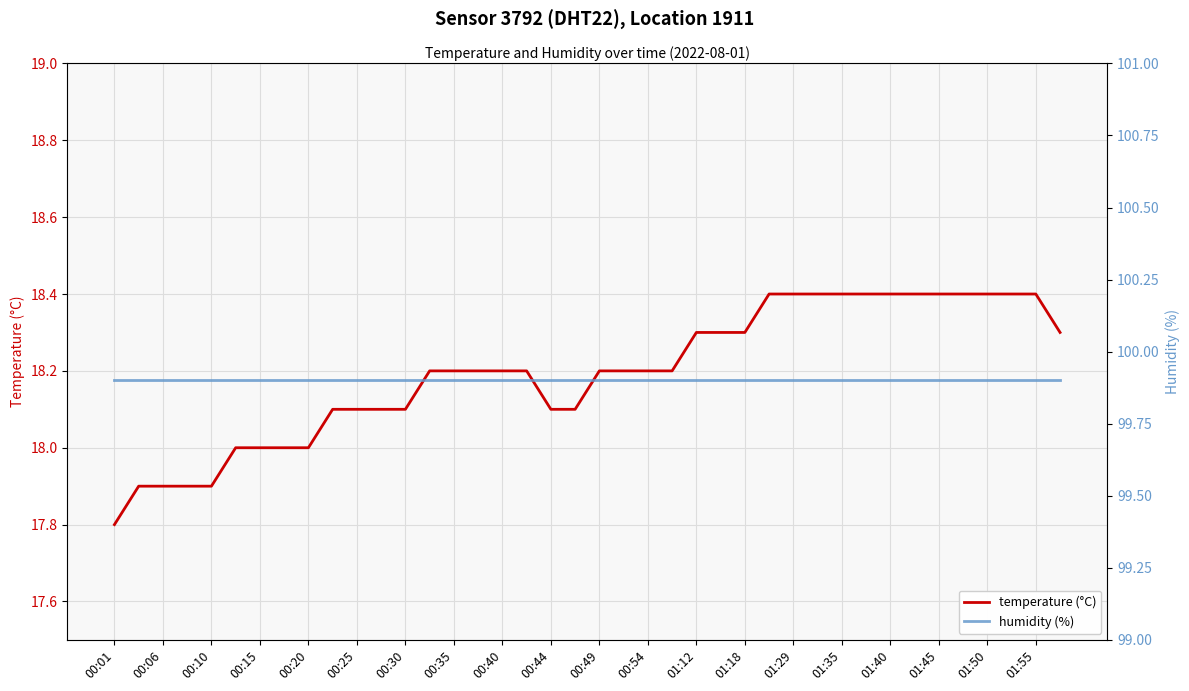

What is the average value of the humidity (%) series?

99.9